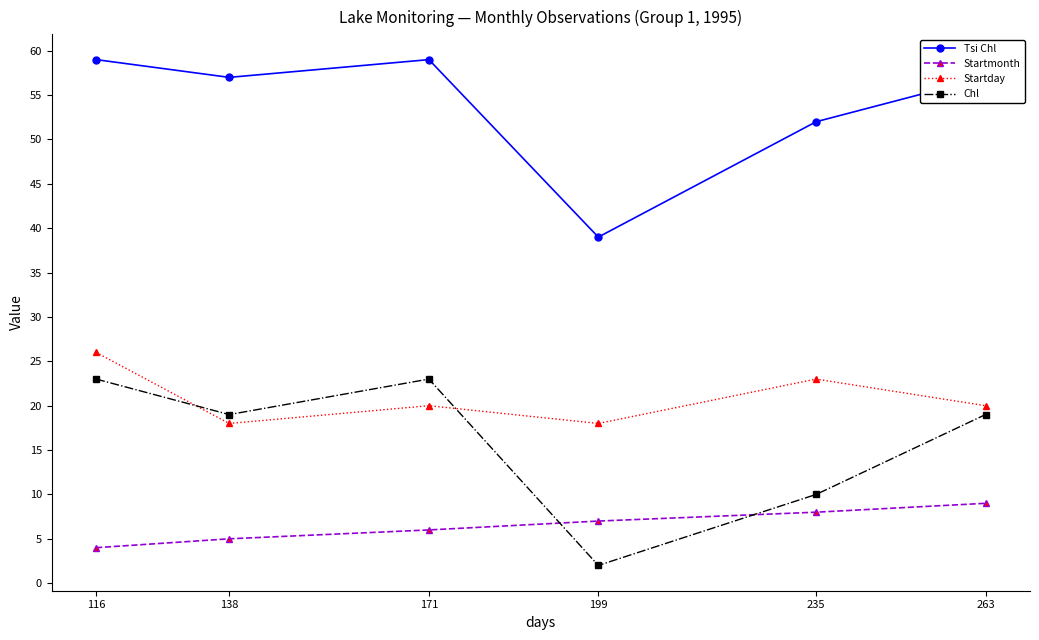

What is the value of the Chl point at the 4th from the left?

2